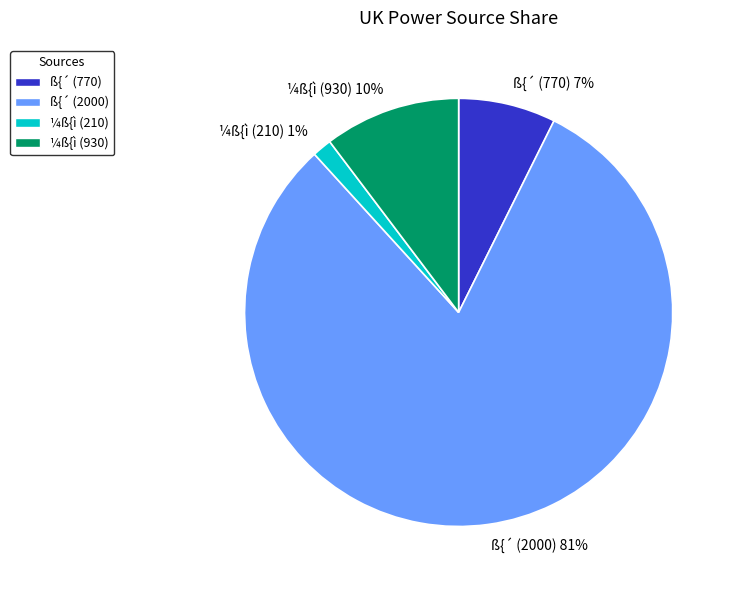

Is the sum of ß{´ (2000) and ß{´ (770) greater than half?

Yes